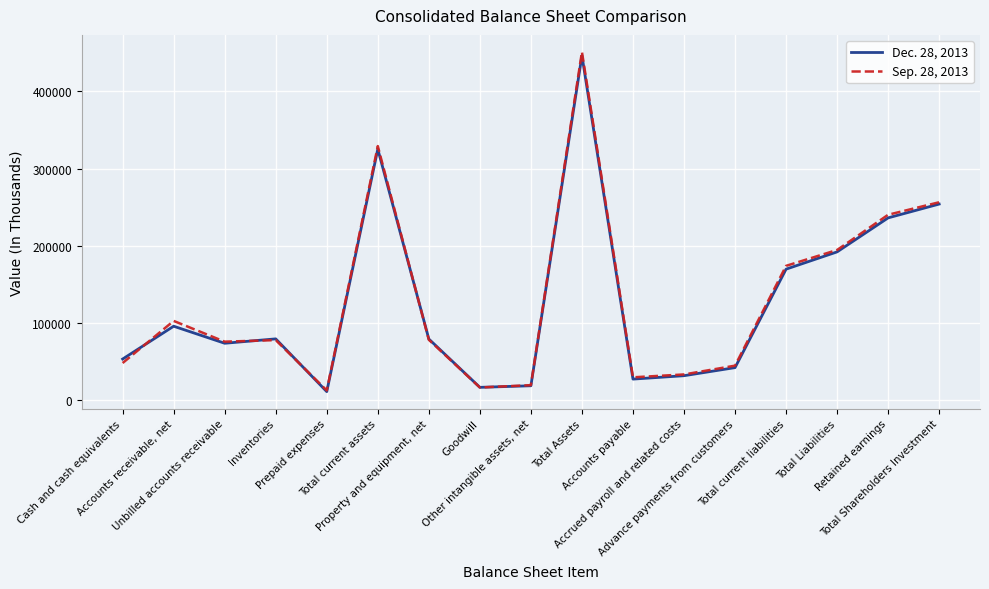

Is it true that Dec. 28, 2013 equals 49077 at Property and equipment, net?

False